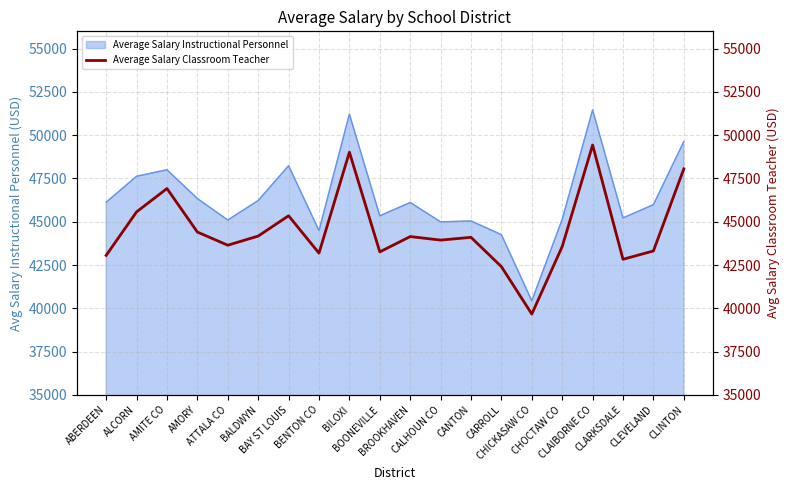

The value at CARROLL is 42408. True or false?

True